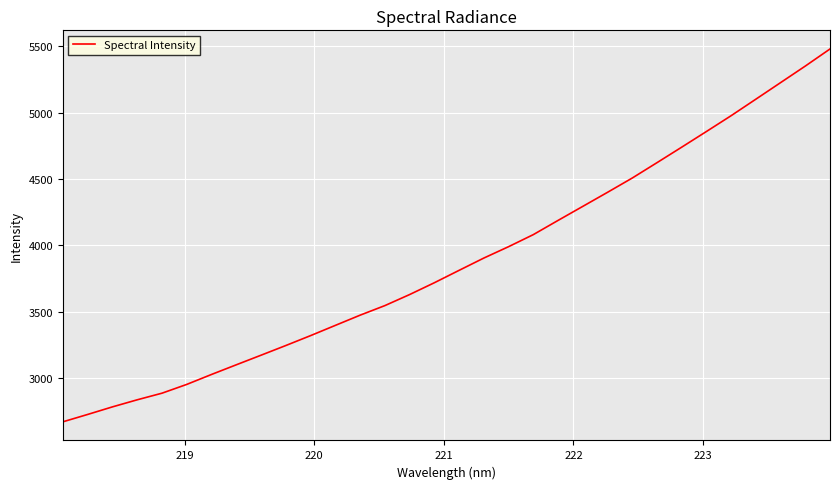

What is the minimum value shown in the chart?

2672.7